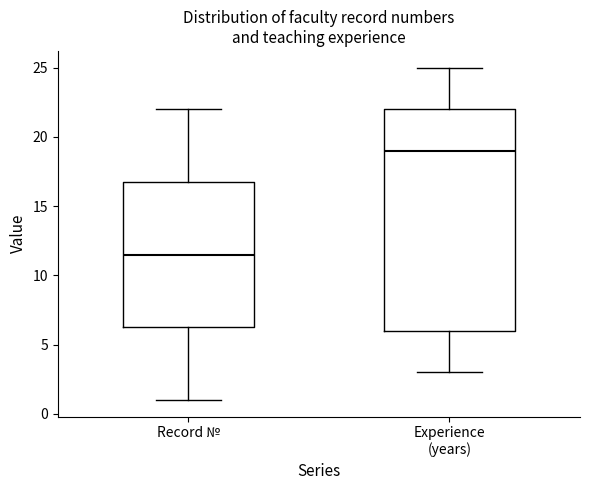

Where does the lower whisker of the box for Experience (years) end on the y-axis? The values are not printed on the chart, so give them approximately, as read against the axis.

3.0